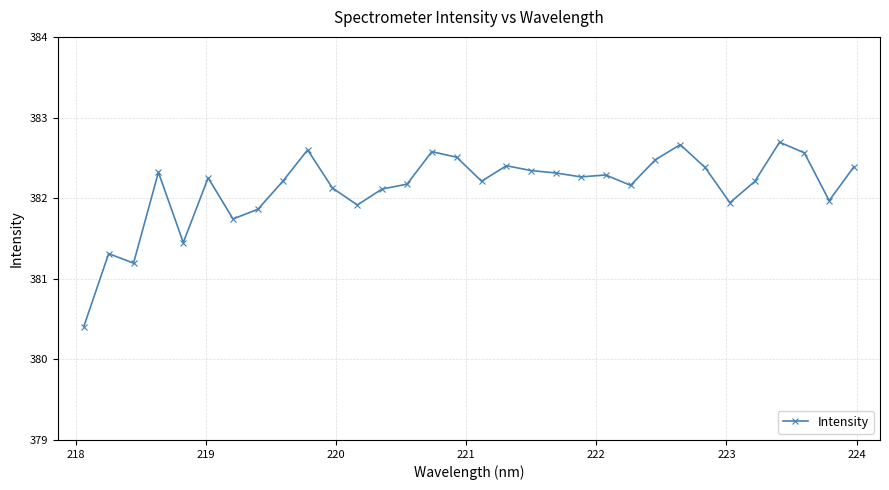

What is the smallest value displayed?

380.4